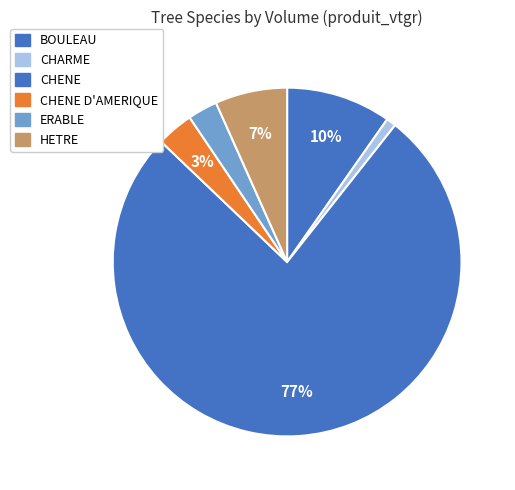

Which category has the biggest portion of the pie?

CHENE